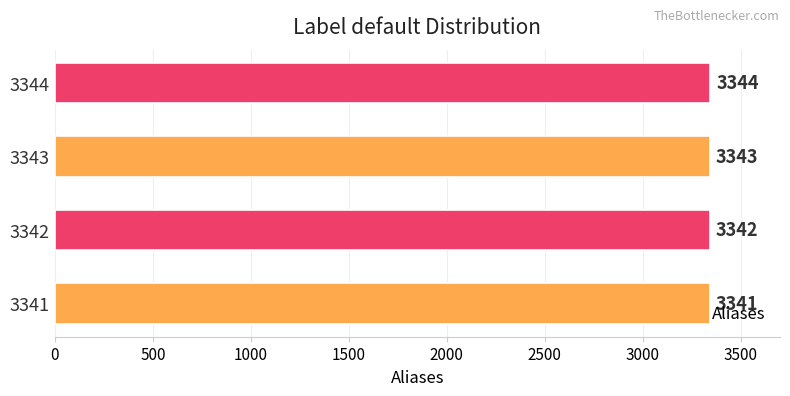

The chart shows a value of 821 at 3344. True or false?

False